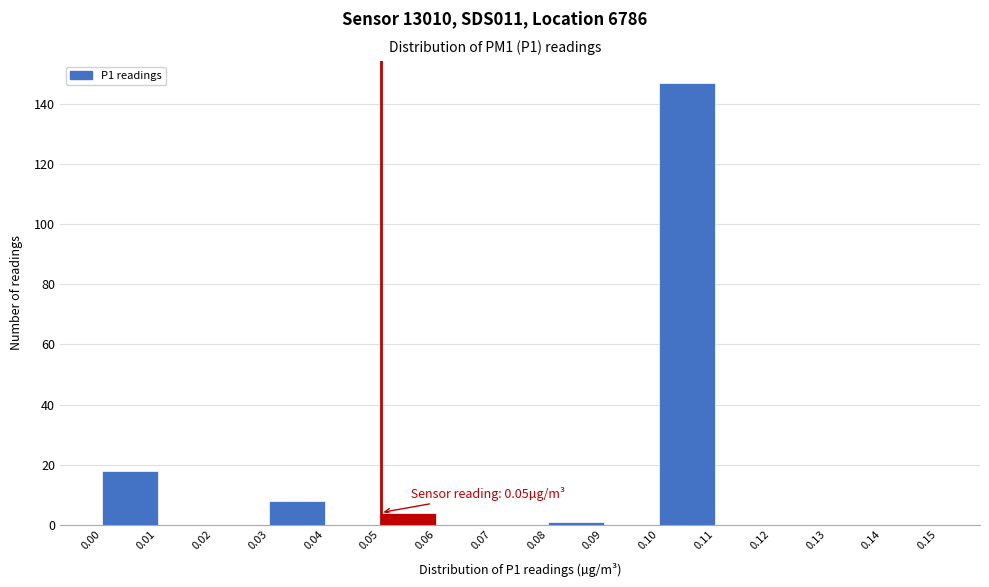

Over which range of the x-axis is the bar tallest?

0.10 to 0.11